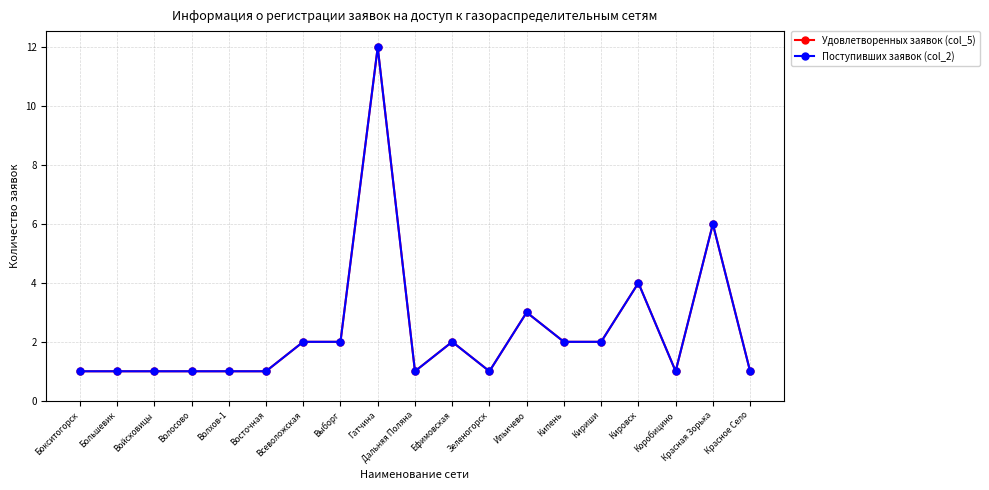

What is the label of the 3rd point from the left?

Войсковицы